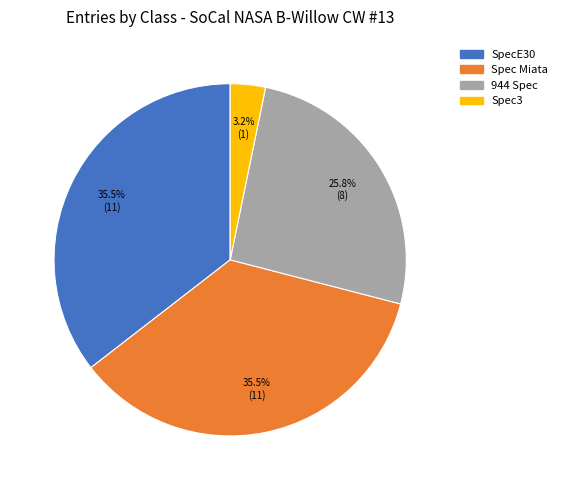

Do Spec Miata and SpecE30 together represent more than half of the pie?

Yes